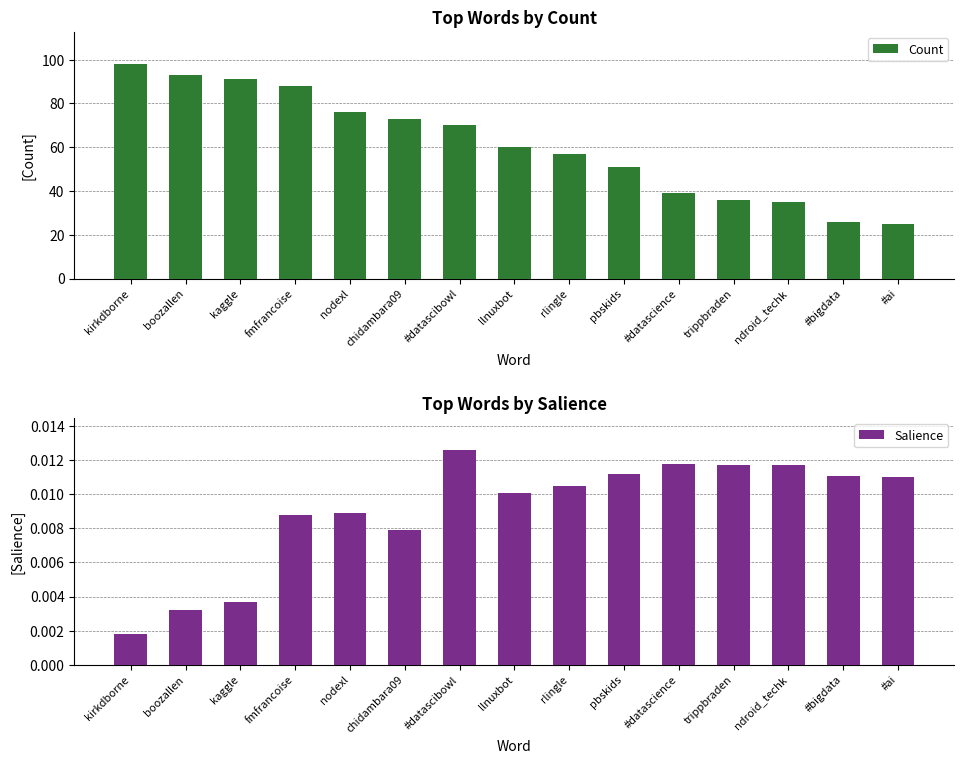

Which series has the largest total across all categories?

Count